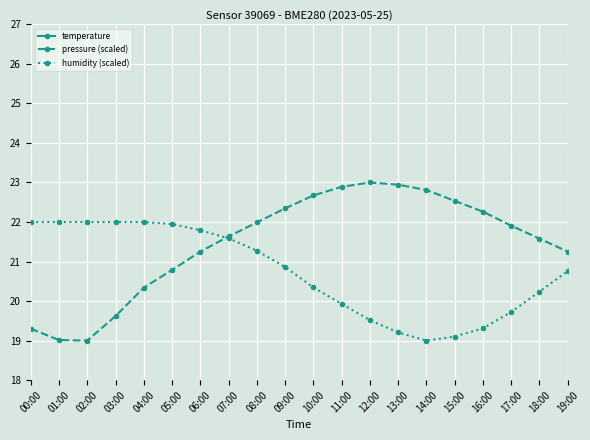

What is the highest value of the pressure (scaled) series?

23.0